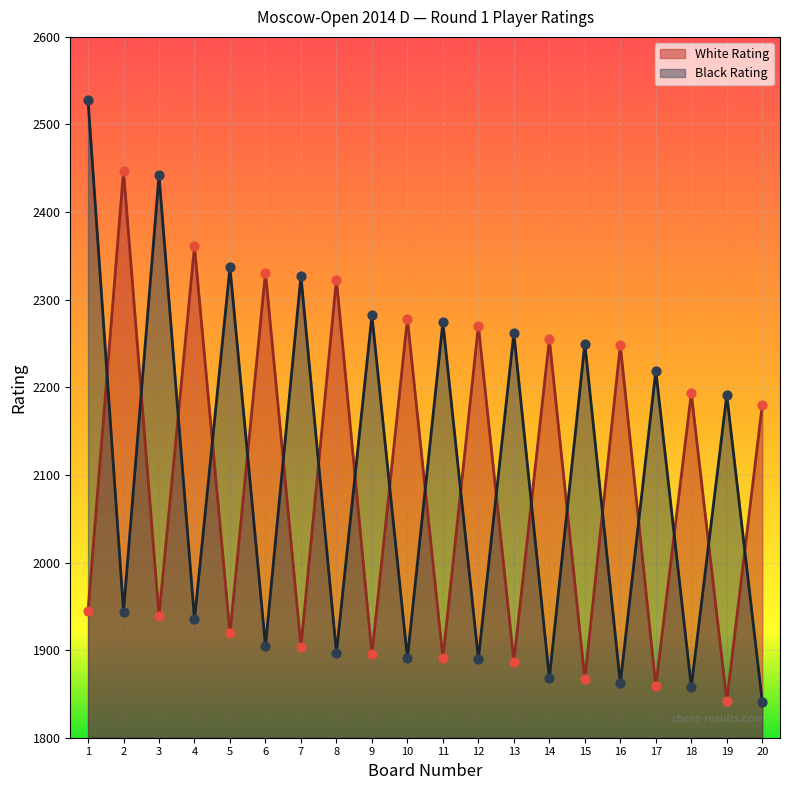

What are all the series names shown in the legend?

White Rating, Black Rating